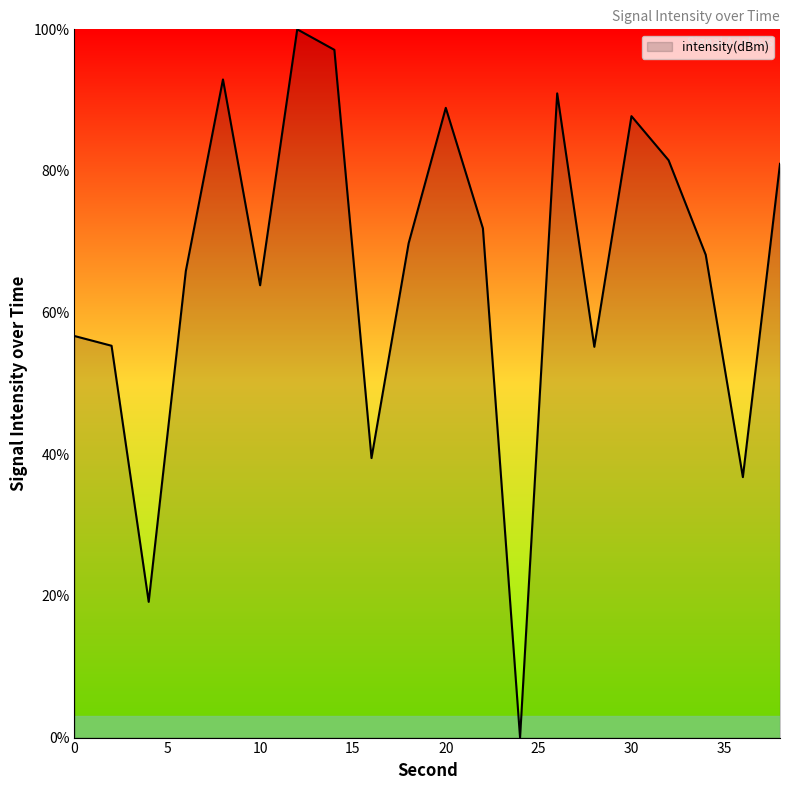

What is the greatest value displayed?

100.0